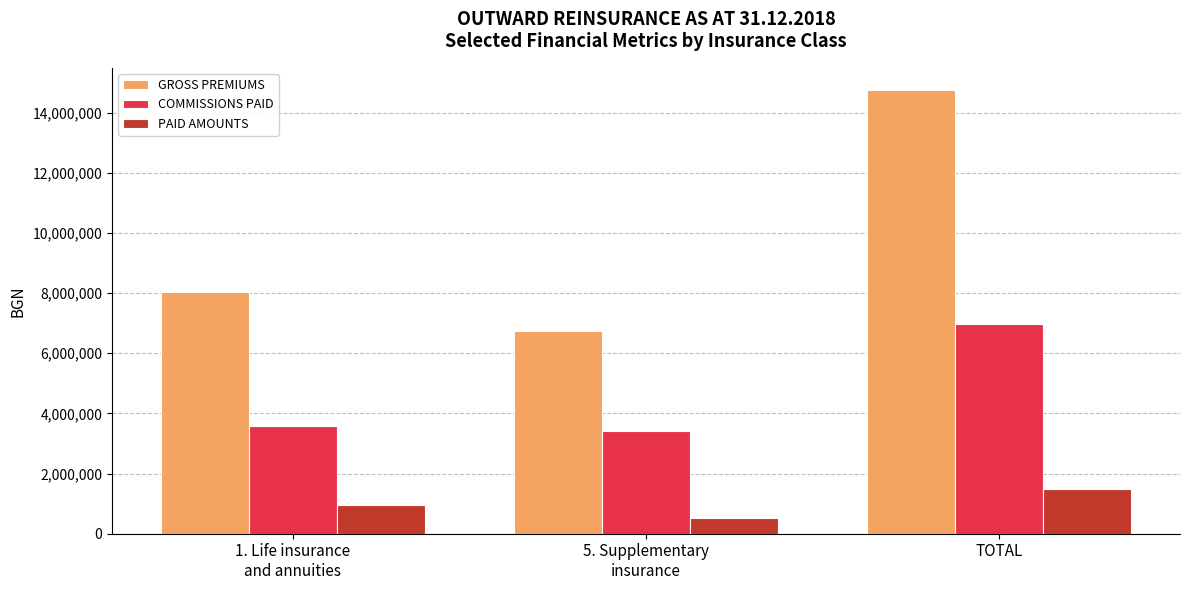

At which category is the sum across all series the highest?

TOTAL